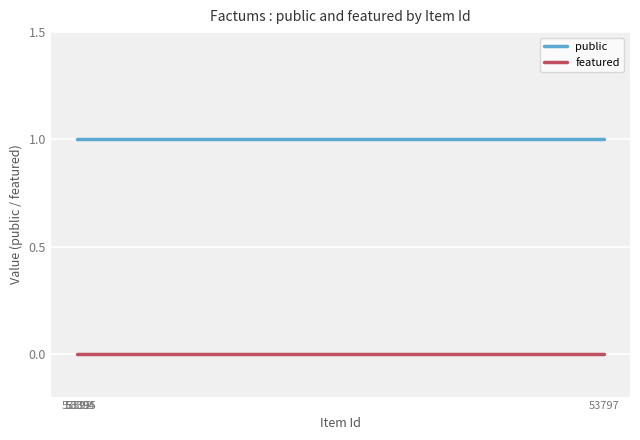

What is the sum of all public values?

4